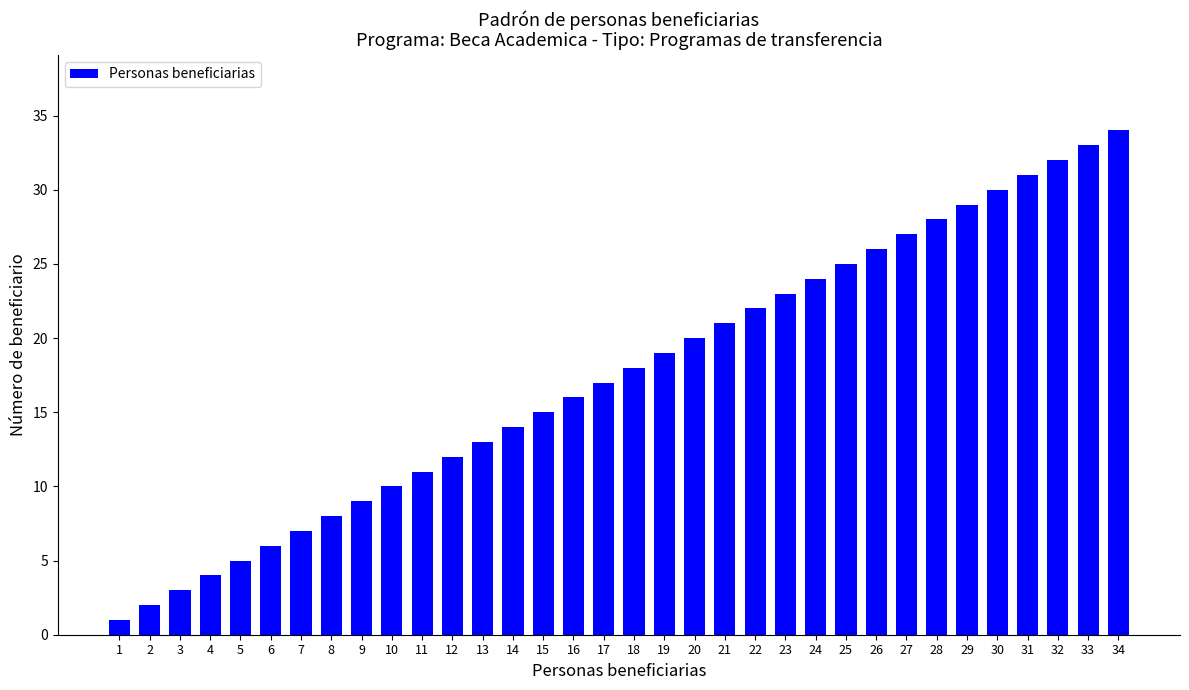

List the labels in order of value, smallest first.

1, 2, 3, 4, 5, 6, 7, 8, 9, 10, 11, 12, 13, 14, 15, 16, 17, 18, 19, 20, 21, 22, 23, 24, 25, 26, 27, 28, 29, 30, 31, 32, 33, 34